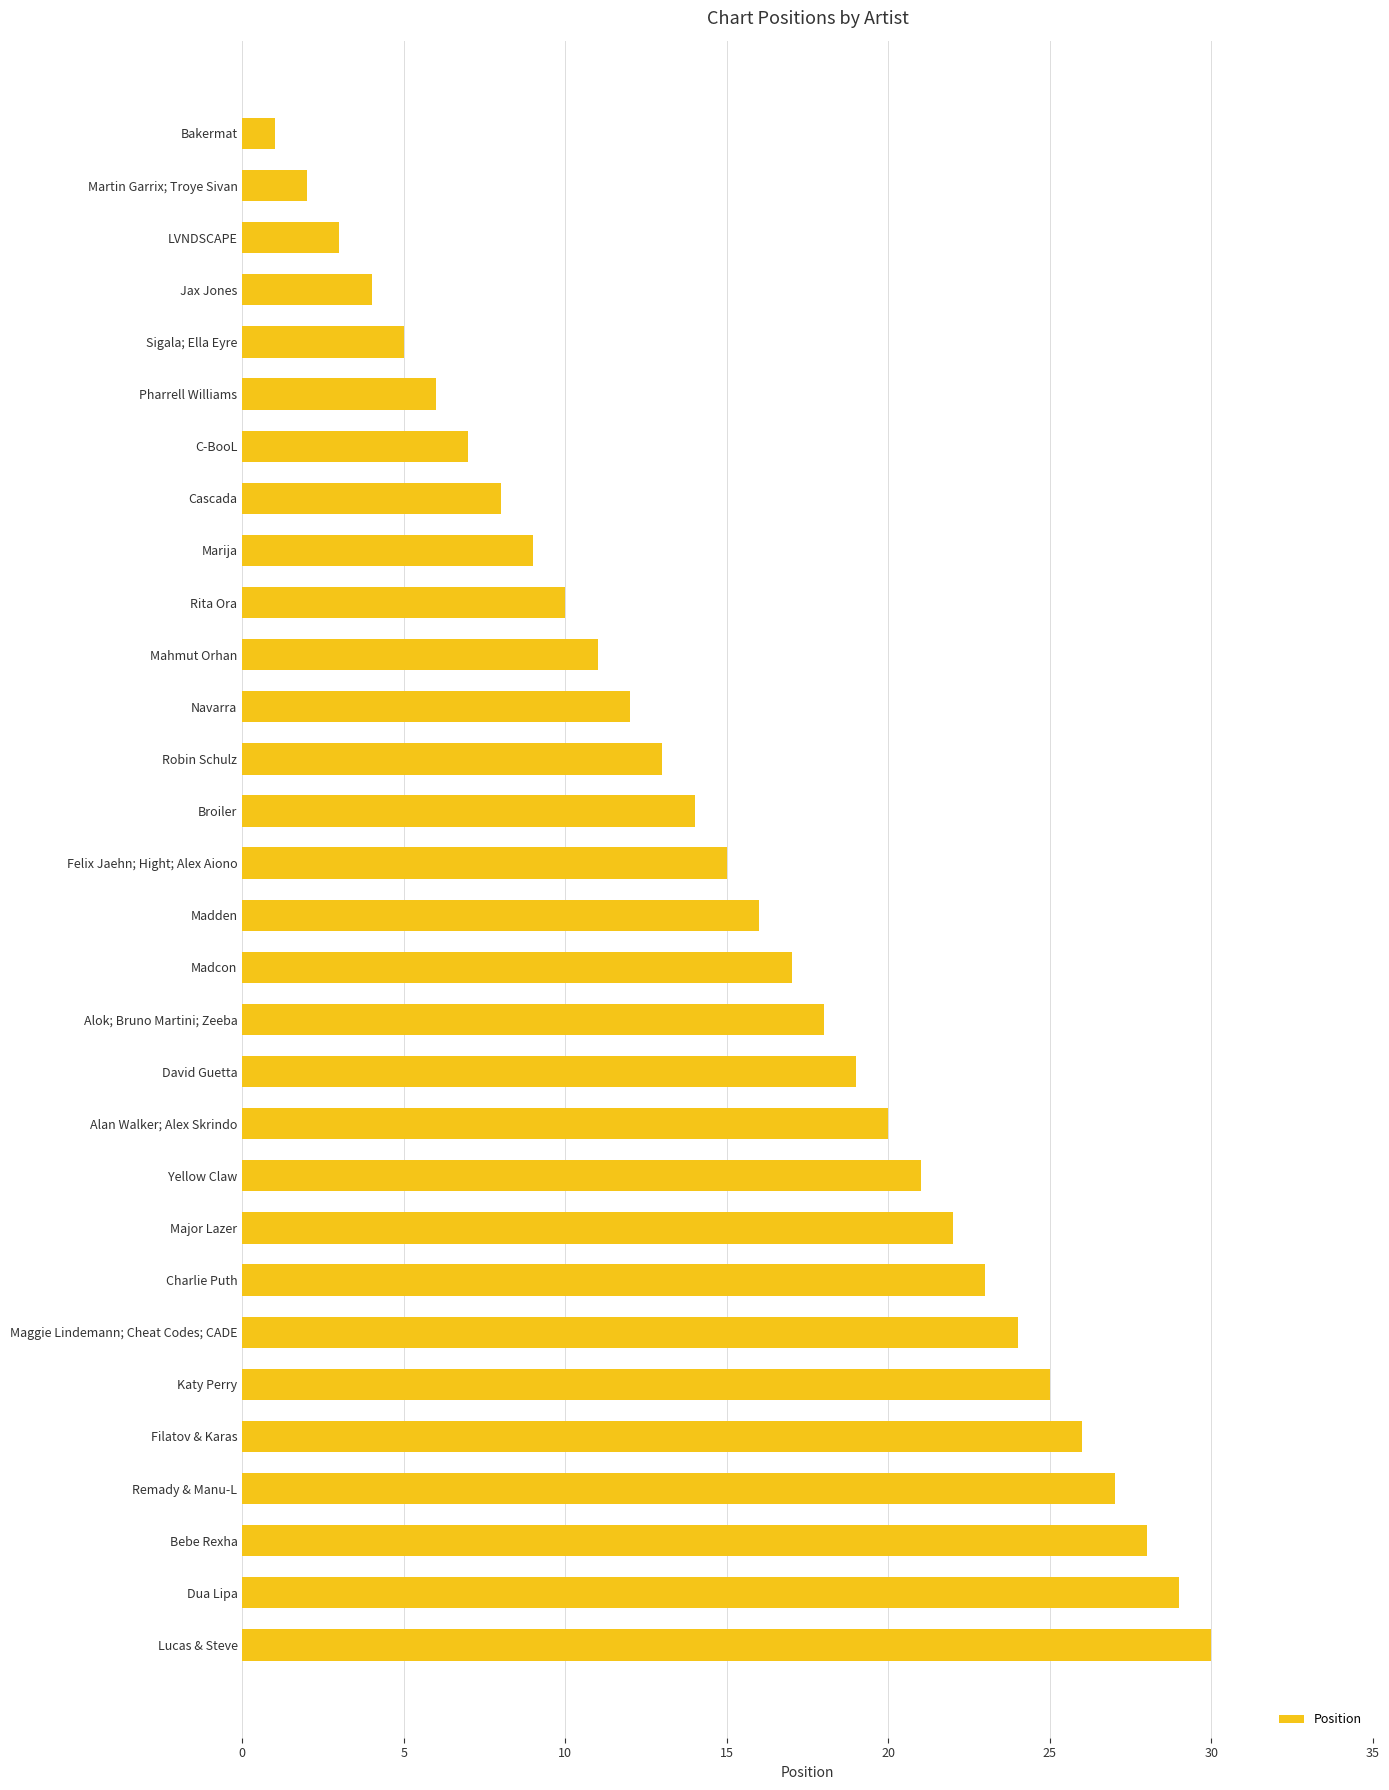

What position from the top is Marija?

9